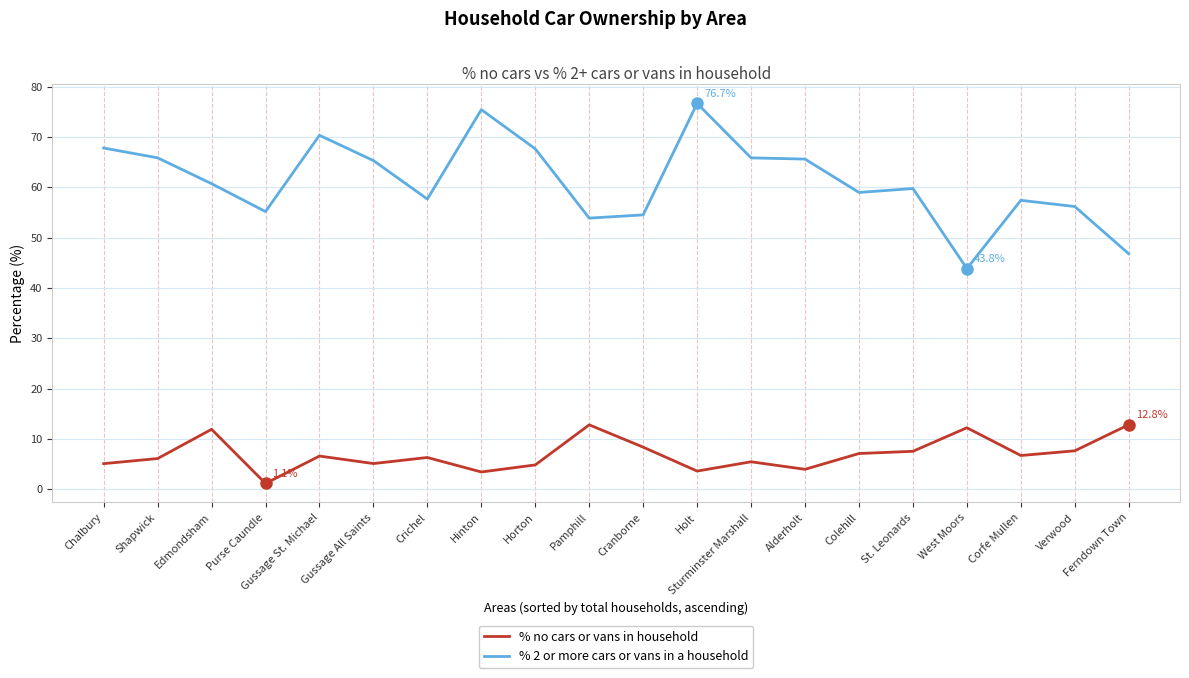

At which category is the sum across all series the highest?

Holt